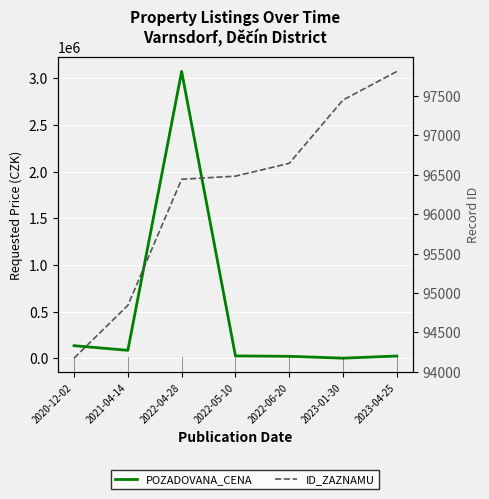

What is the label of the 5th point from the right?

2022-04-28